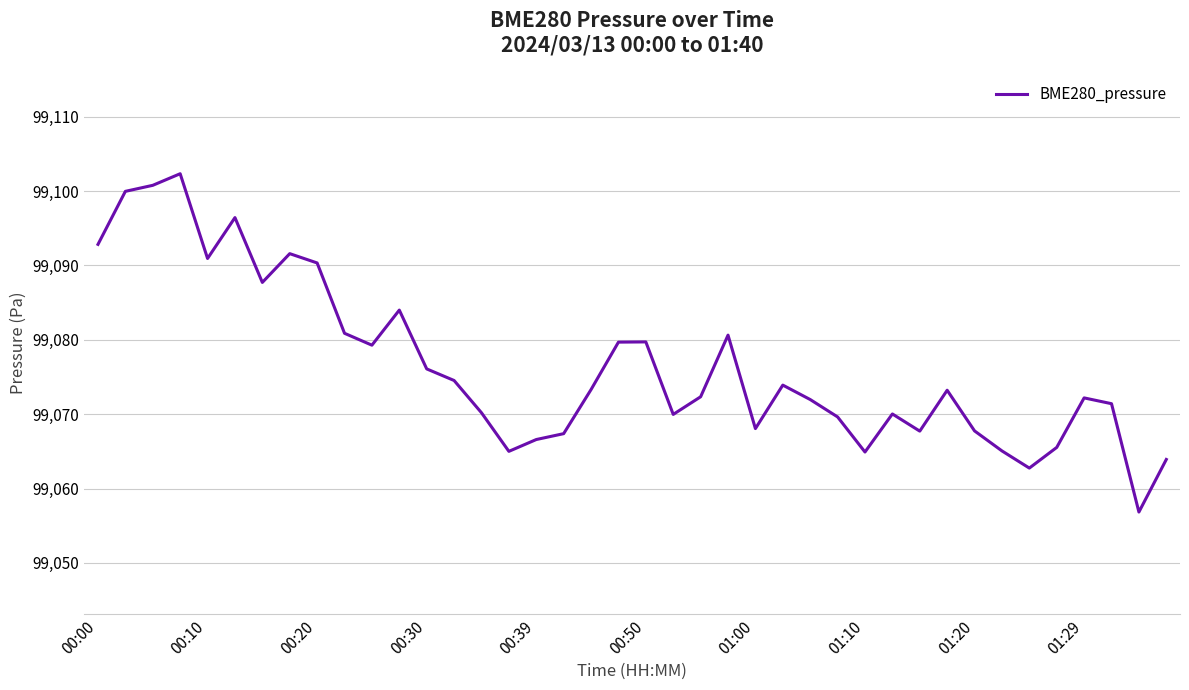

What is the minimum value shown in the chart?

99056.8